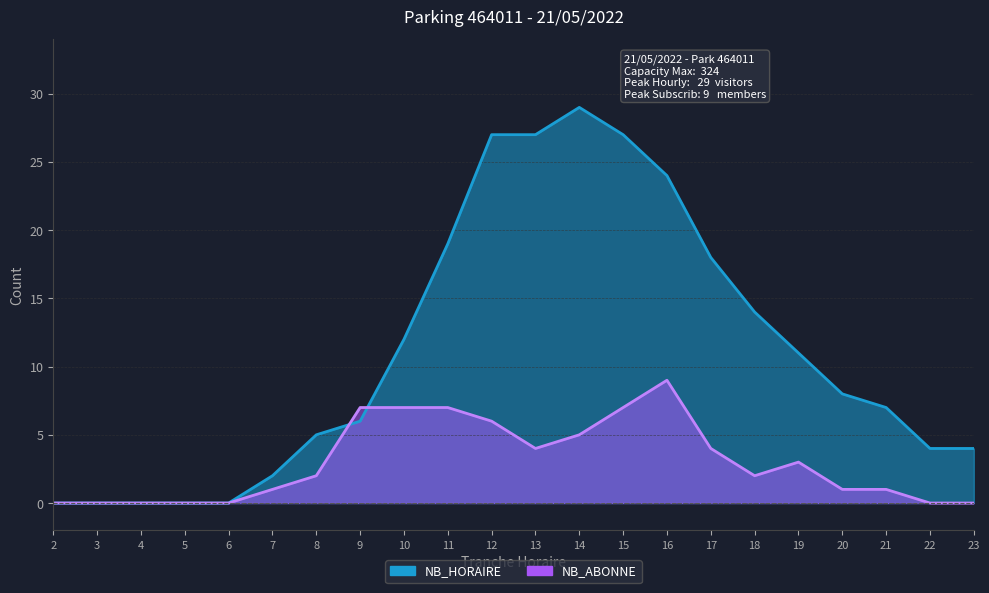

List the series in order of their peak value, lowest first.

NB_ABONNE, NB_HORAIRE